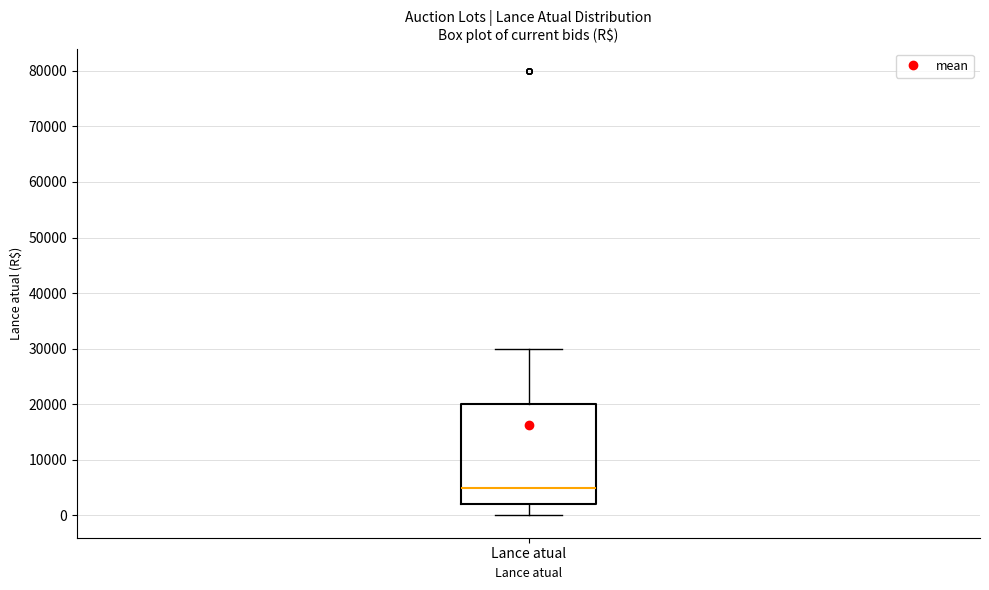

Read this box plot against the y-axis: the position of the median line, the range covered by the box, and the ends of both whiskers. The values are not printed on the chart, so give them approximately, as read against the axis.

median 5000, box 2000 to 20000, whiskers 0 to 30000